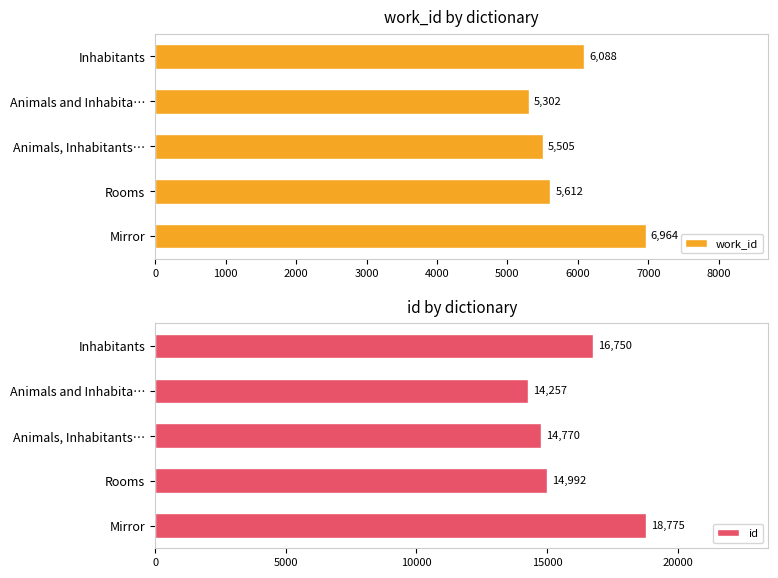

Which series has the widest spread of values?

id